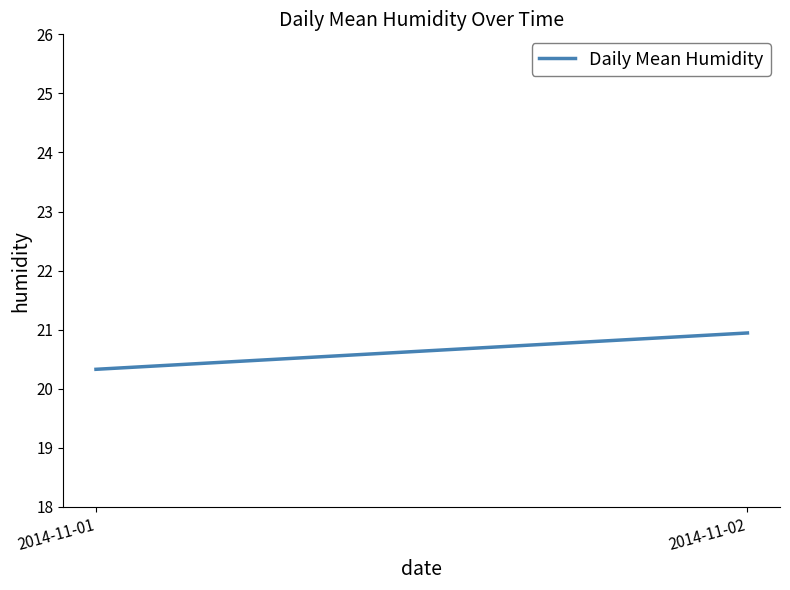

What is the change in value from 2014-11-01 to 2014-11-02?

+0.6